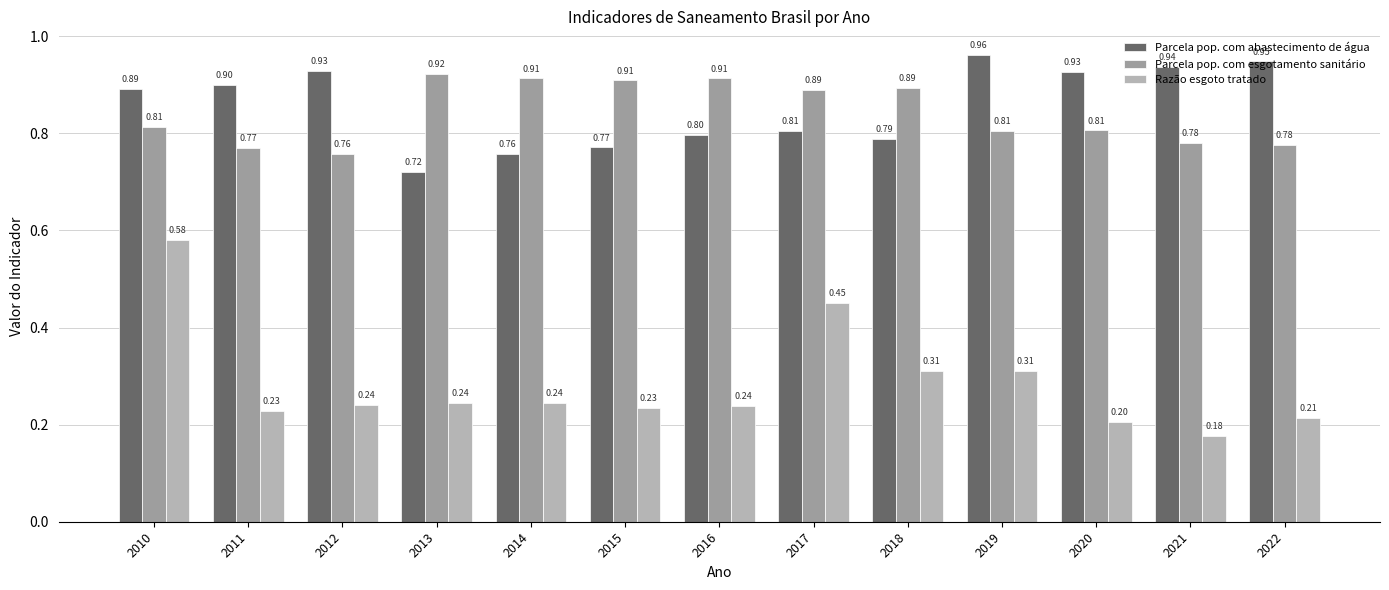

Count the Parcela pop. com esgotamento sanitário values in the range 0 to 1.

13